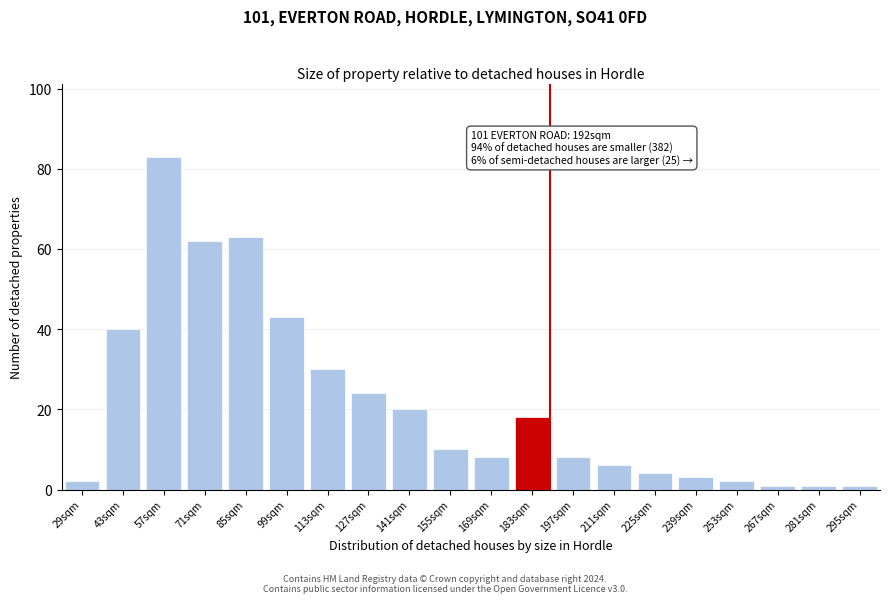

Reading left to right, transcribe all the data shown in this chart.

2	40	83	62	63	43	30	24	20	10	8	18	8	6	4	3	2	1	1	1